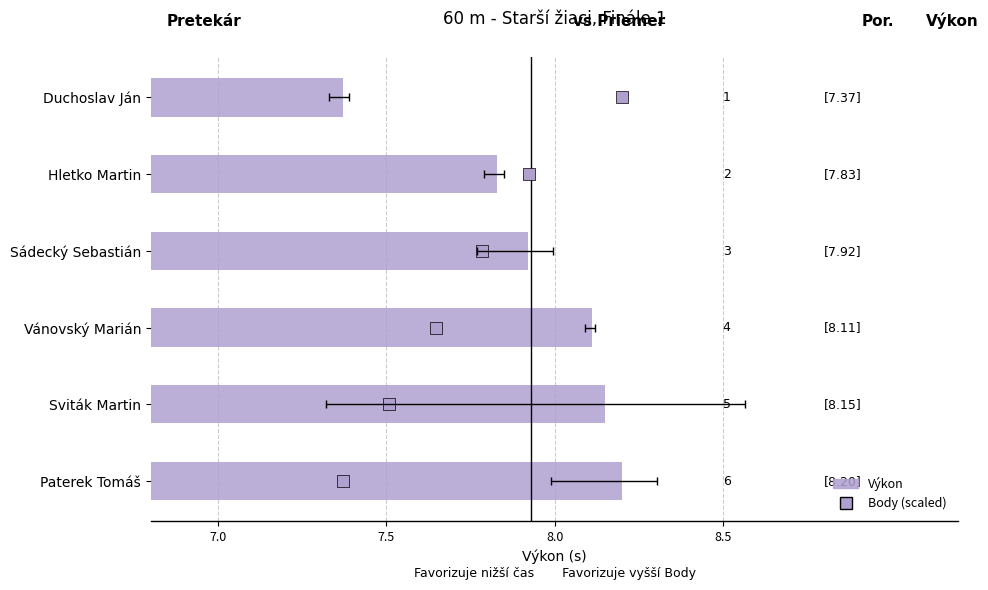

What are all the series names shown in the legend?

Výkon, Body (scaled)